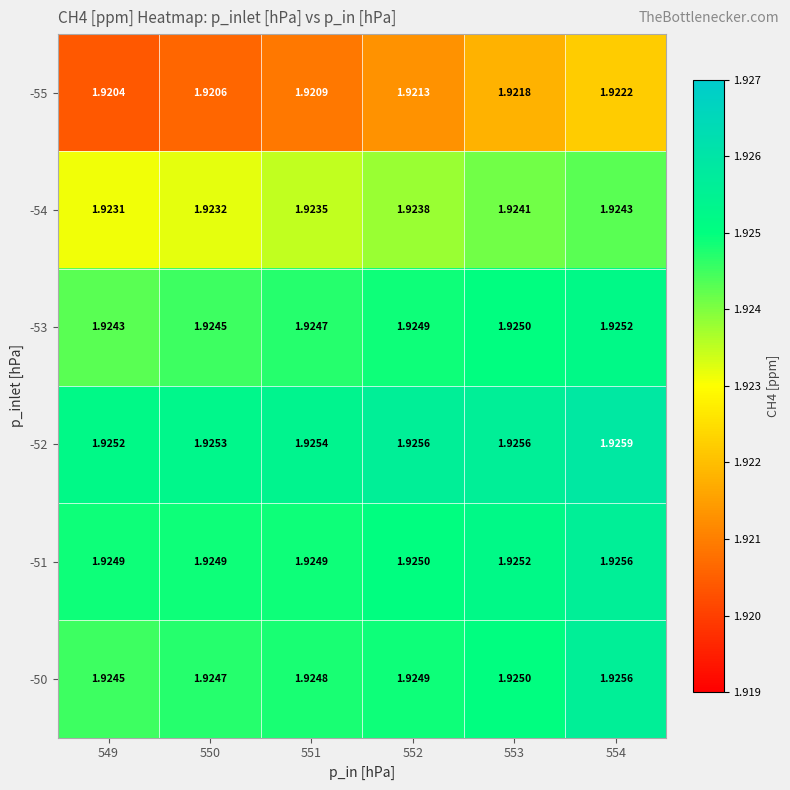

Which series has the largest total across all categories?

-52